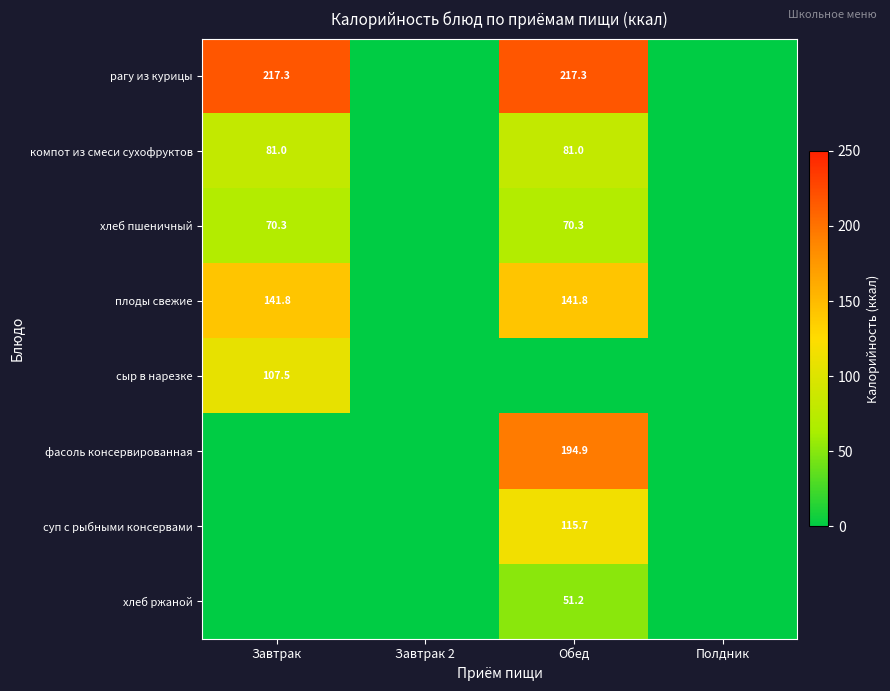

The компот из смеси сухофруктов series shows 81.0 at Завтрак. True or false?

True